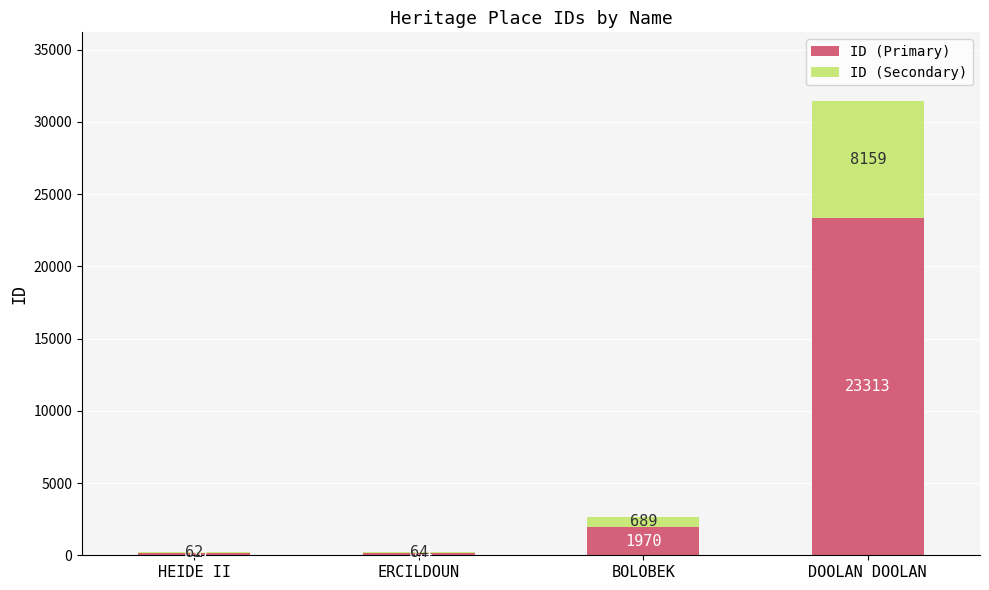

At which category is the sum across all series the highest?

DOOLAN DOOLAN